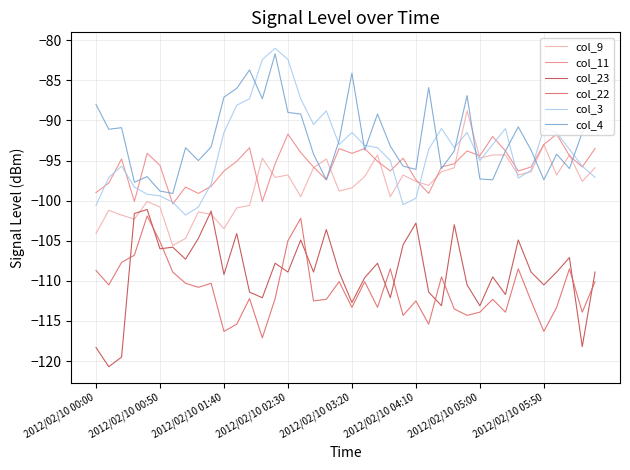

What is the minimum value for col_4?

-99.1